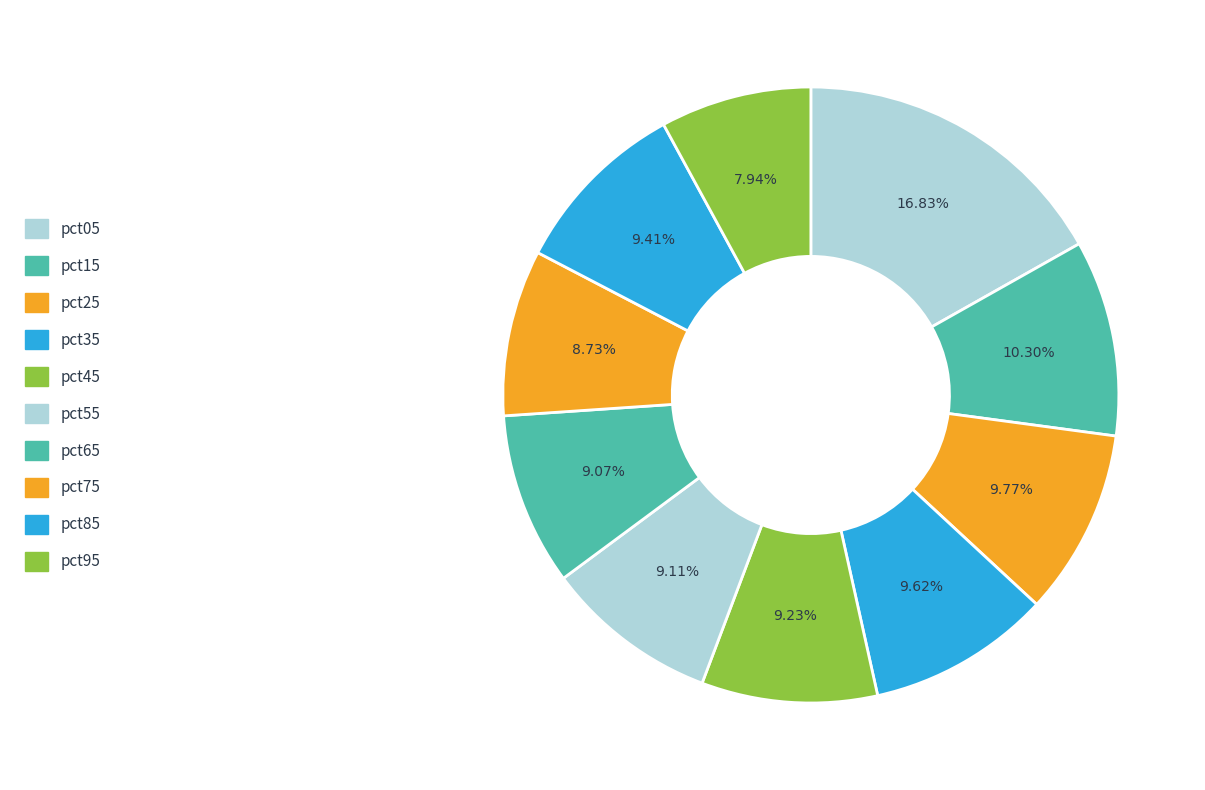

What is the largest slice in the pie chart?

pct05